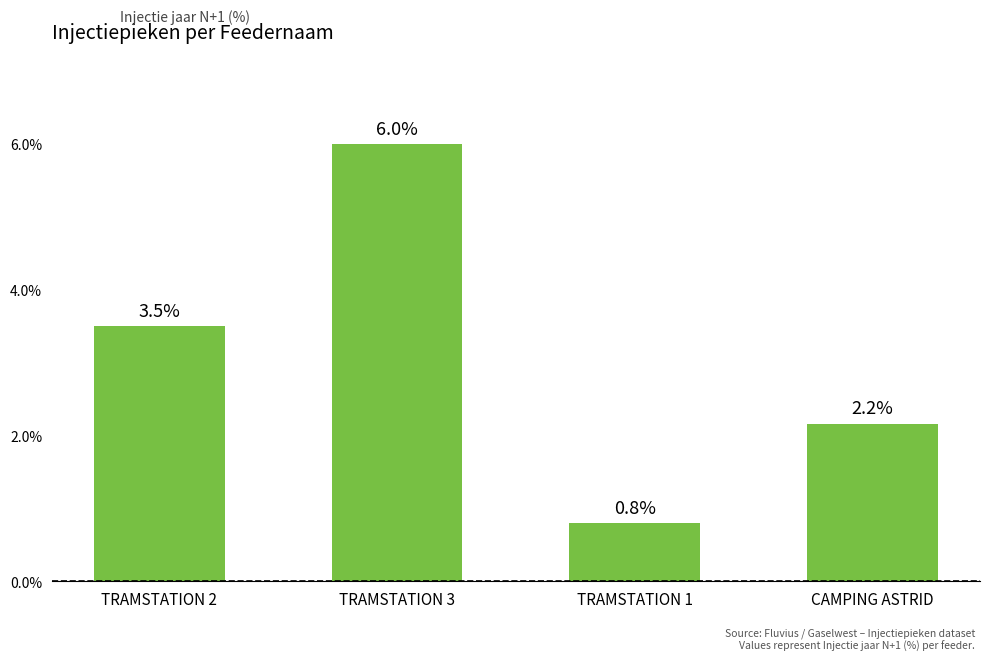

What is the change in value from TRAMSTATION 2 to TRAMSTATION 1?

-2.7